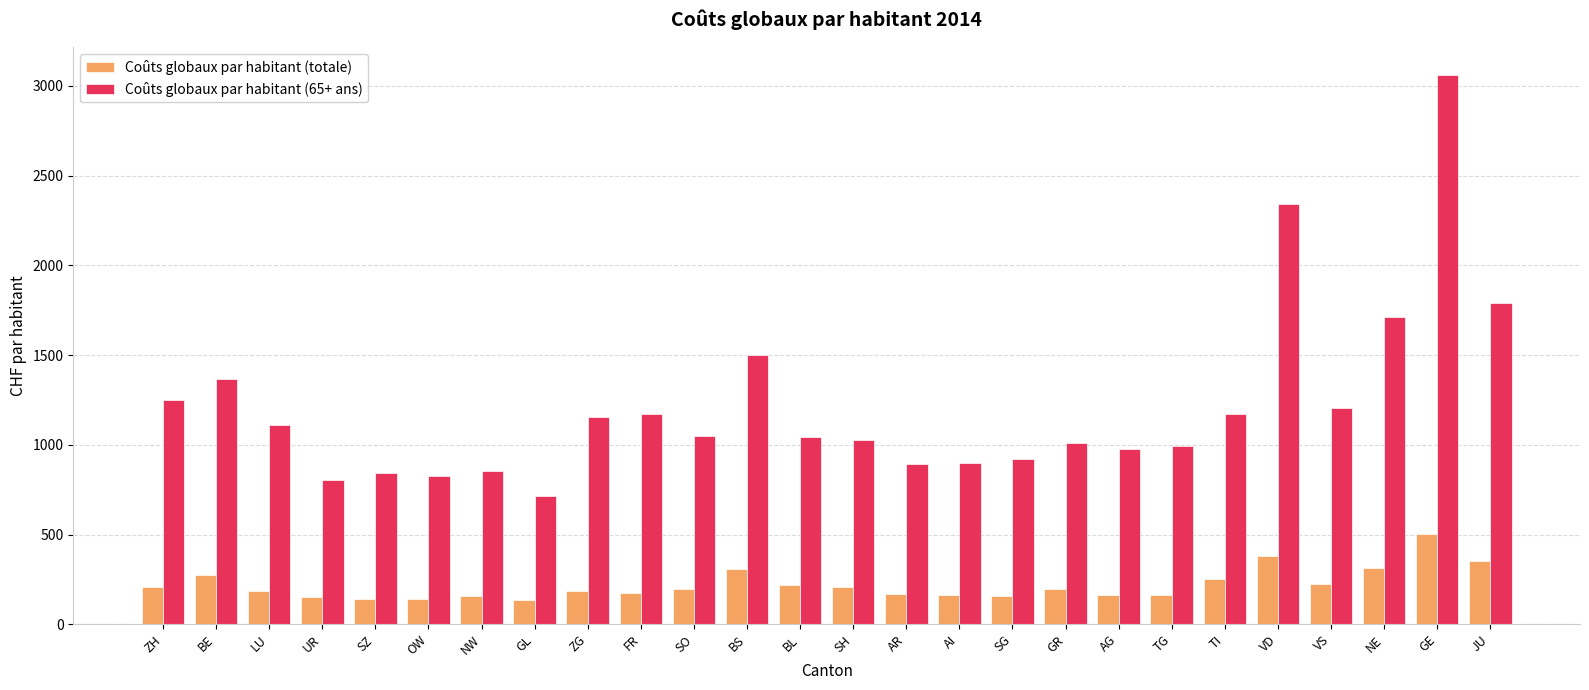

Is the value of Coûts globaux par habitant (65+ ans) at AG greater than the value of Coûts globaux par habitant (totale) at SG?

Yes